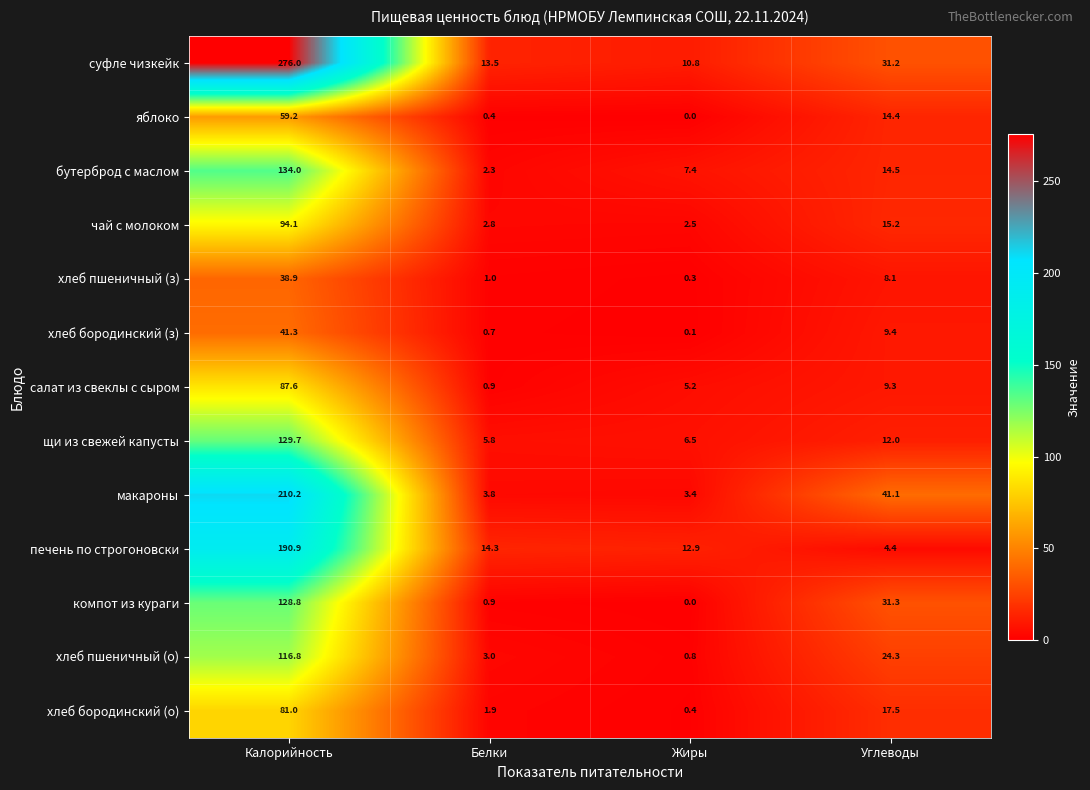

At which category is the sum across all series the highest?

Калорийность